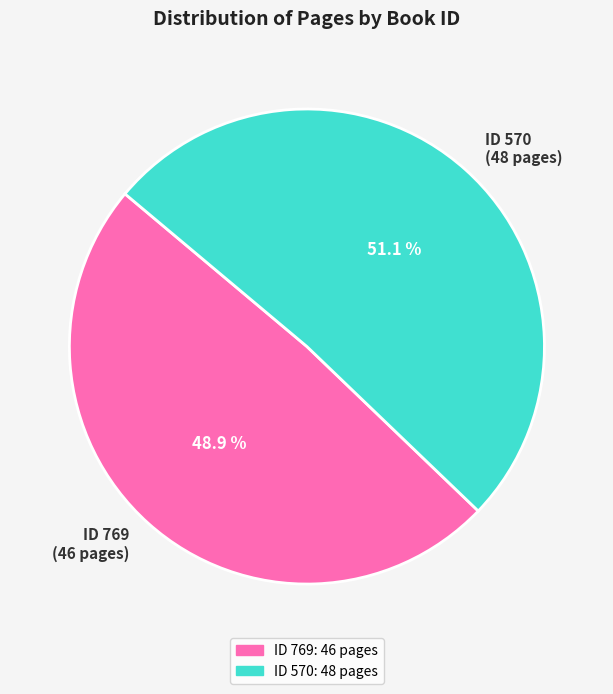

What is the ratio of the value at ID 570 (48 pages) to the value at ID 769 (46 pages)?

1.0